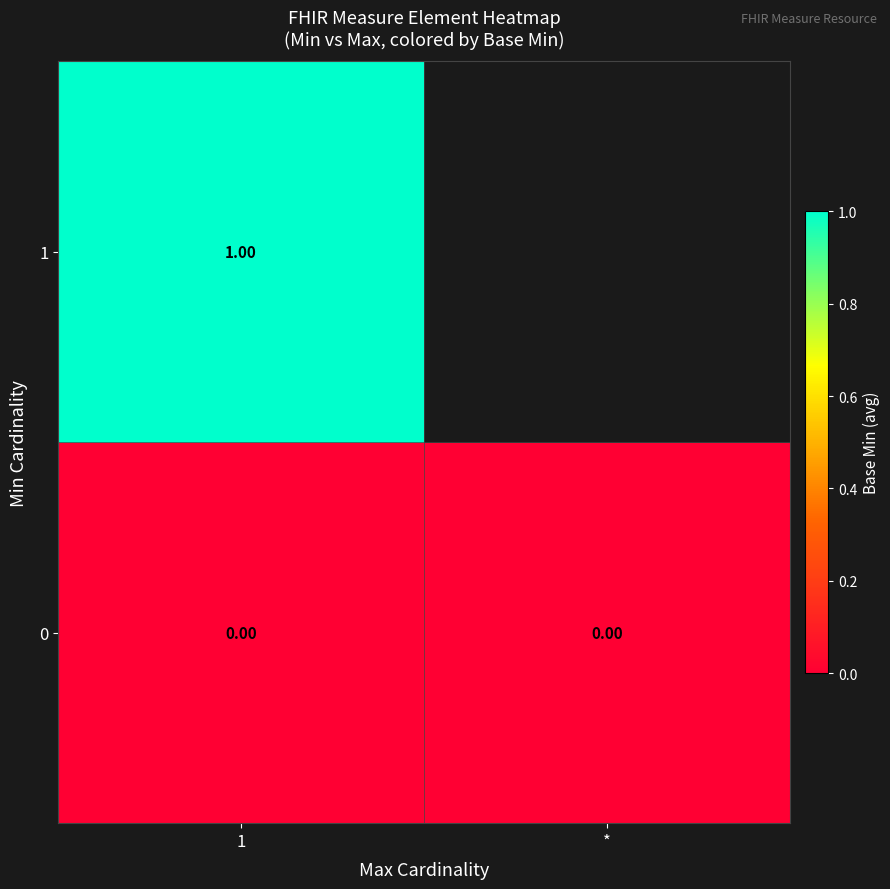

Is the value of 0 at * greater than the value of 1 at 1?

No